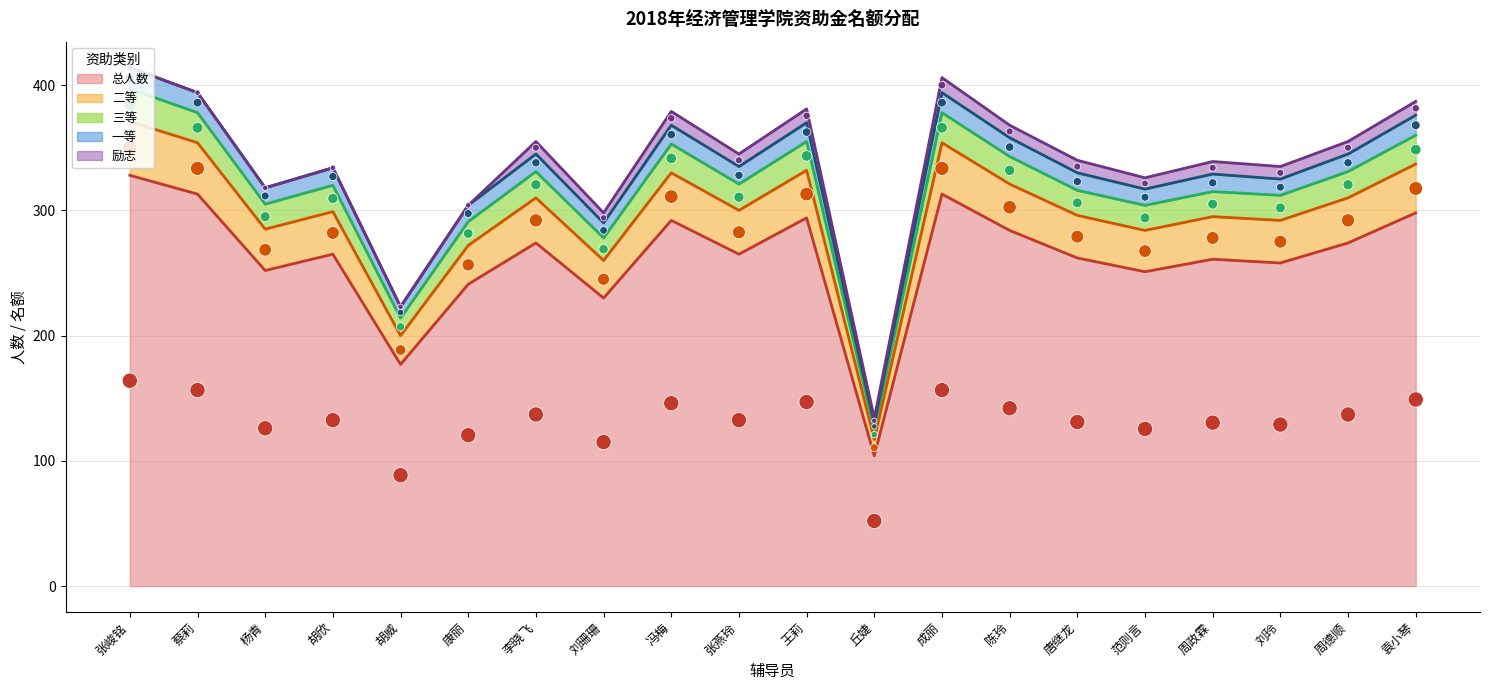

Which series has the widest spread of Y values?

一等